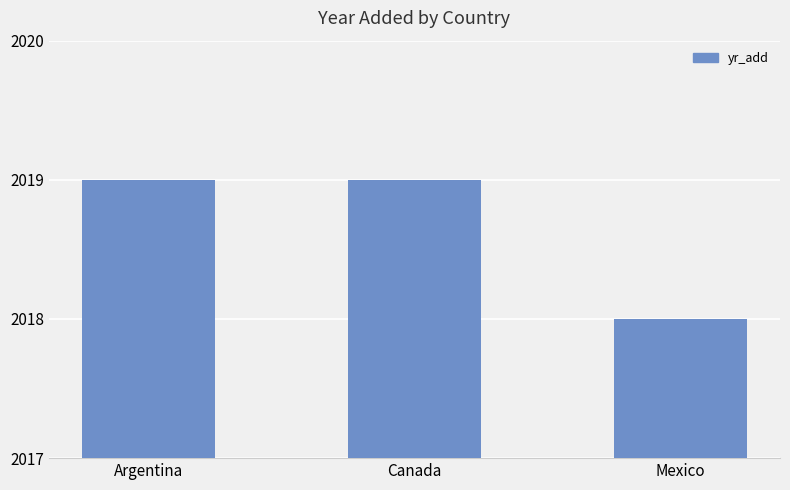

At which category does the chart reach its minimum across all series?

Mexico